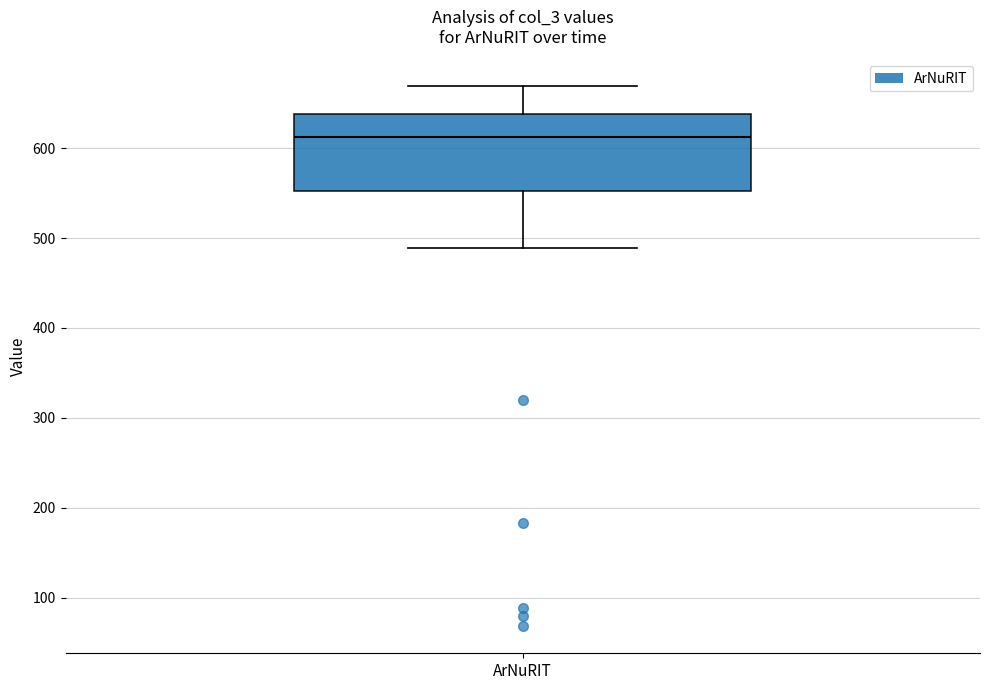

Where does the median line of the box for ArNuRIT sit on the y-axis? The values are not printed on the chart, so give them approximately, as read against the axis.

610